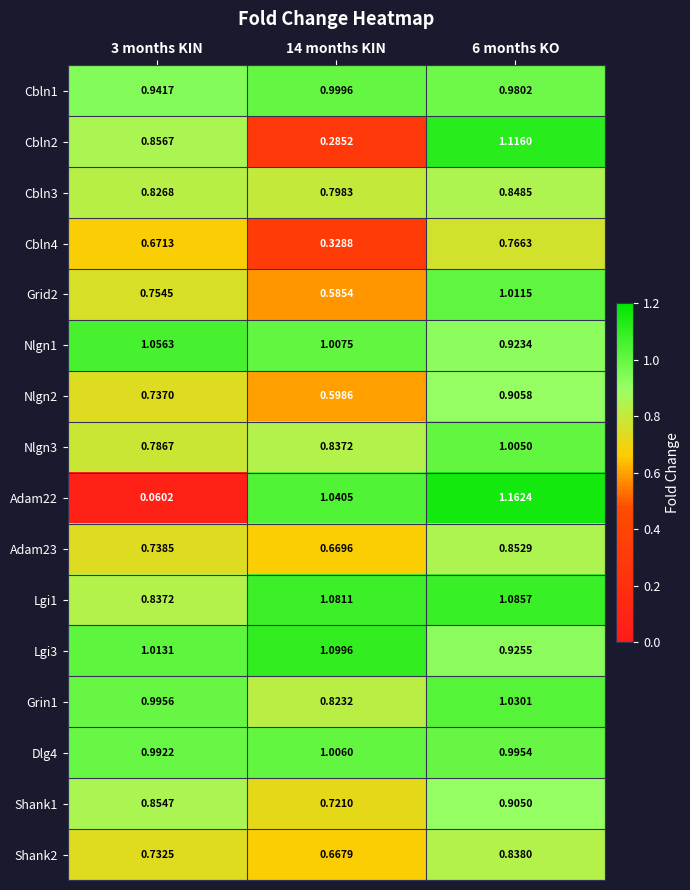

Is the value of Lgi3 at 6 months KO greater than the value of Adam22 at 14 months KIN?

No